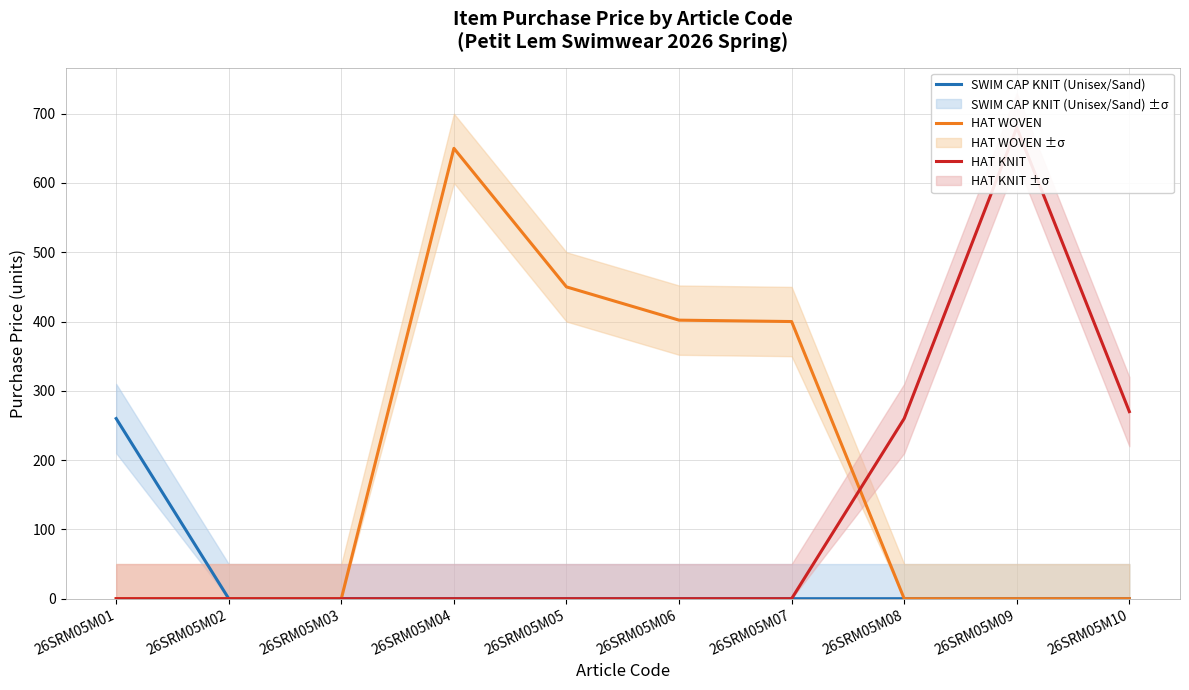

Rank the series by their average value, from highest to lowest.

HAT WOVEN, HAT KNIT, SWIM CAP KNIT (Unisex/Sand)